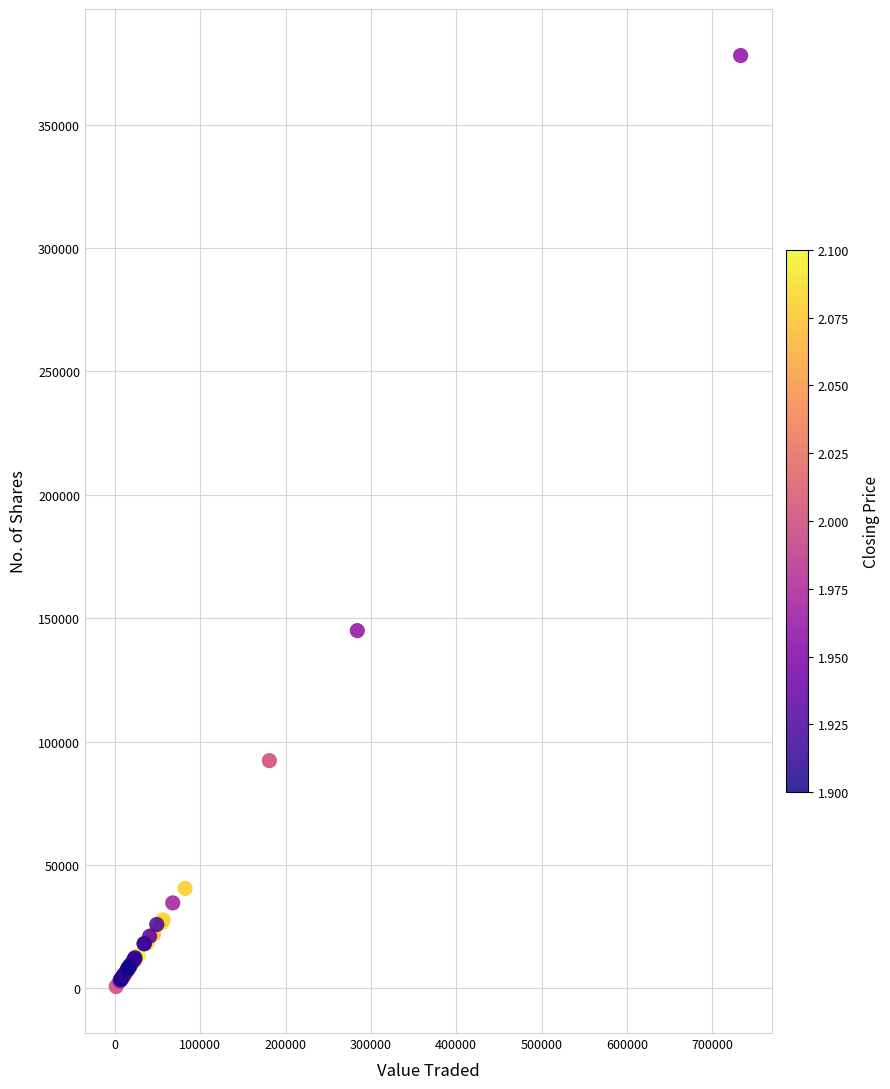

What Y value in the scatter plot is closest to 189384?

144976